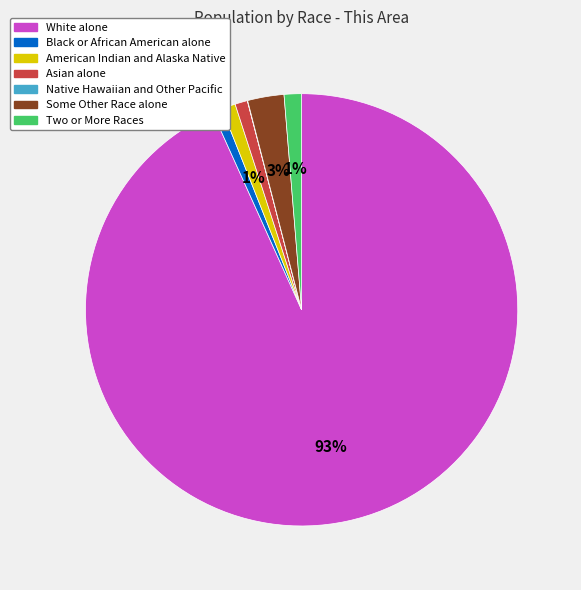

Which category has the biggest portion of the pie?

White alone